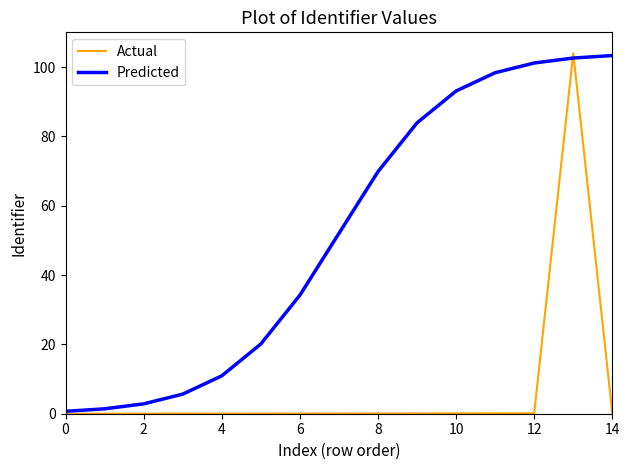

Rank the series by their average value, from lowest to highest.

Actual, Predicted